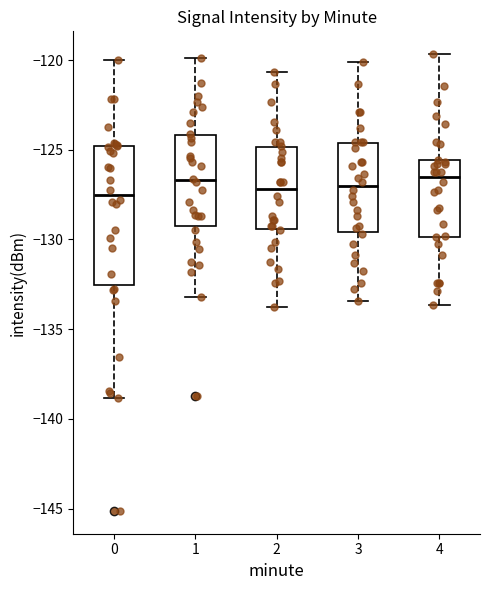

Reading left to right, transcribe this box plot: for each box, give where its median line is, the range the box spans, and where its two whiskers end, as read against the y-axis. The values are not printed on the chart, so give them approximately, as read against the axis.

0: median -127.5, box -132.5 to -125.0, whiskers -139.0 to -120.0
1: median -126.5, box -129.5 to -124.0, whiskers -133.0 to -120.0
2: median -127.0, box -129.5 to -125.0, whiskers -134.0 to -120.5
3: median -127.0, box -129.5 to -124.5, whiskers -133.5 to -120.0
4: median -126.5, box -130.0 to -125.5, whiskers -133.5 to -119.5